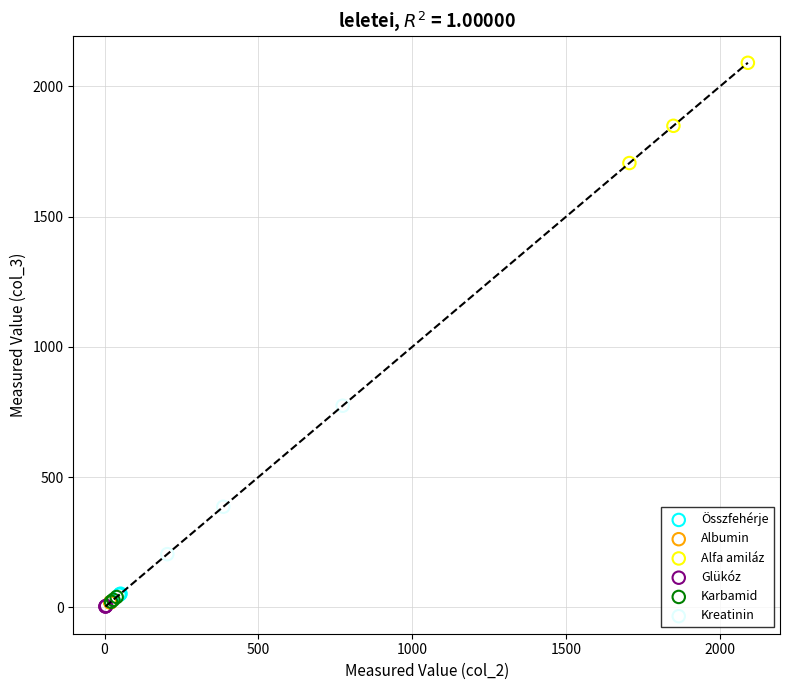

Which series reaches the maximum Y coordinate?

Alfa amiláz